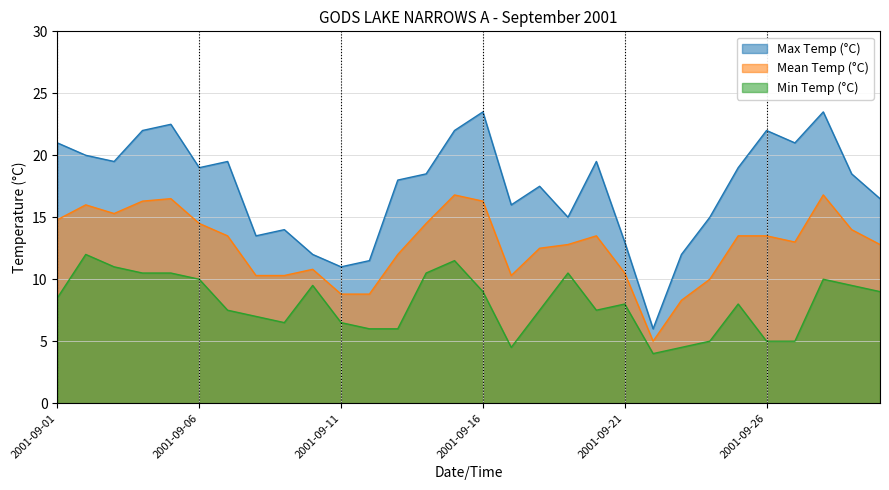

What is the difference between the second highest and second lowest values in the Max Temp (°C) series?

12.5